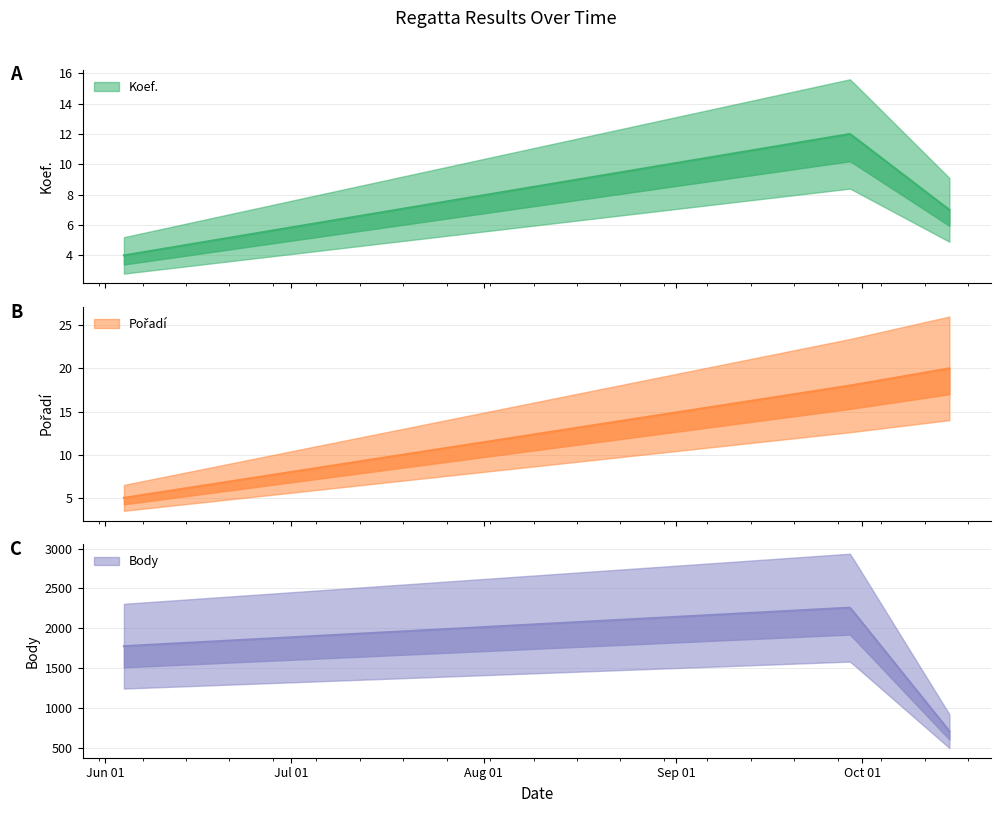

Is the value of Body at 2022-10-15 greater than the value of Koef. at 2022-10-15?

Yes